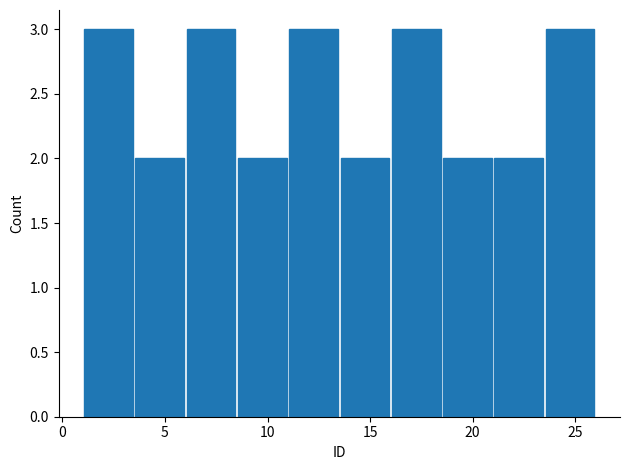

Reading left to right, list every bar in this chart as the range it spans on the x-axis followed by its height. The values are not printed on the chart, so give them approximately, as read against the axis.

1.0 to 3.5: 3
3.5 to 6.0: 2
6.0 to 8.5: 3
8.5 to 11.0: 2
11.0 to 13.5: 3
13.5 to 16.0: 2
16.0 to 18.5: 3
18.5 to 21.0: 2
21.0 to 23.5: 2
23.5 to 26.0: 3